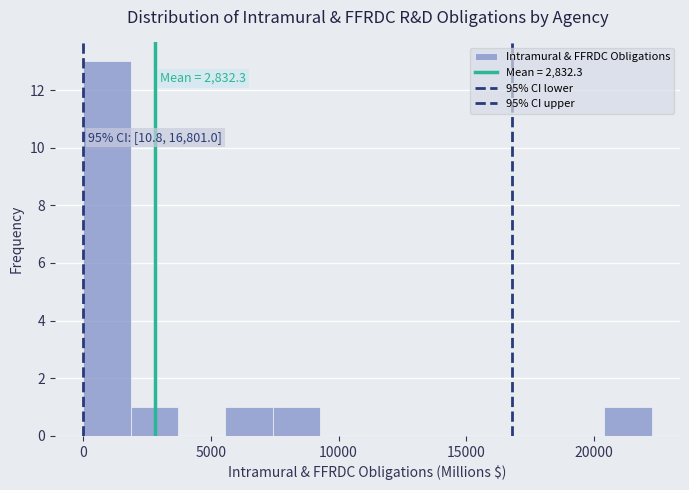

Read against the x-axis, roughly where is the centre of the tallest bar?

1000